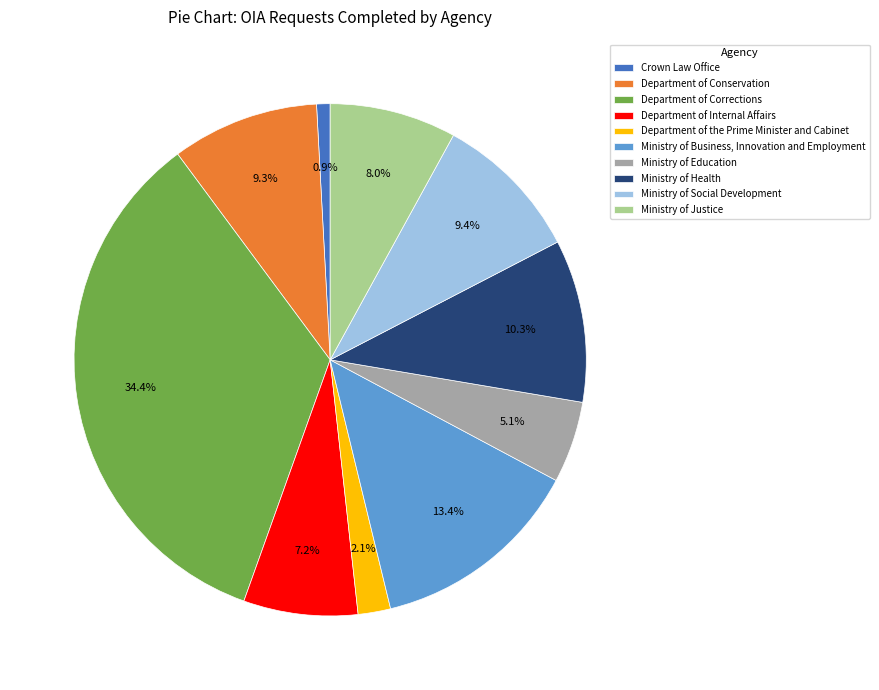

Which slice is the largest?

Department of Corrections